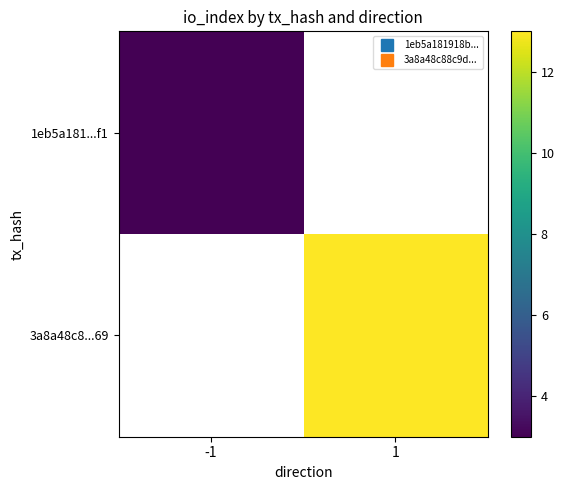

List the series in order of their peak value, lowest first.

1eb5a181...f1, 3a8a48c8...69